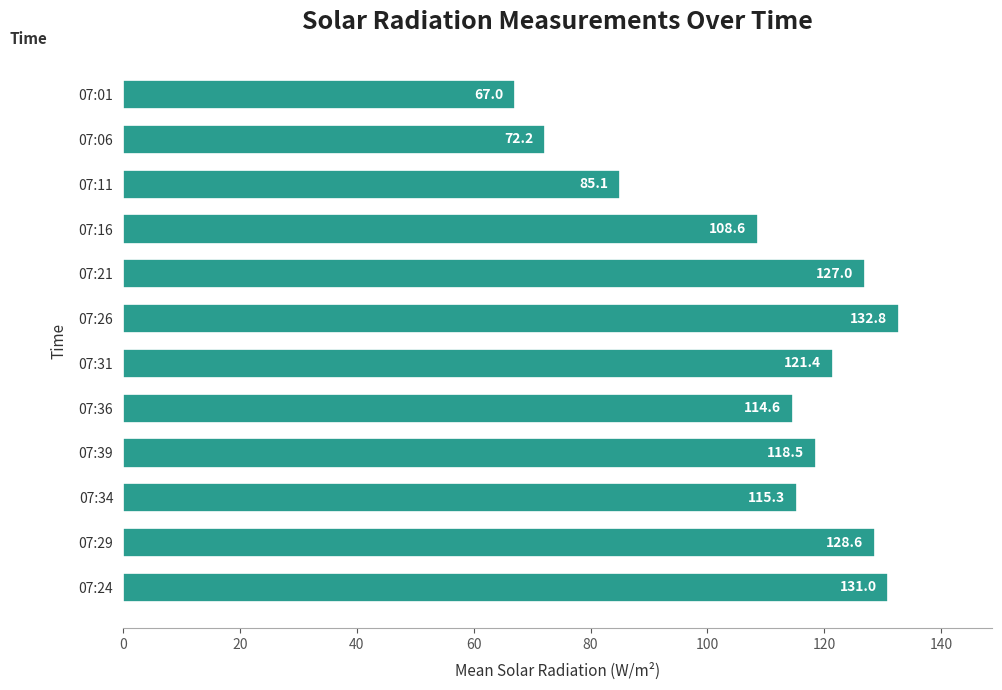

What is the greatest value displayed?

132.8